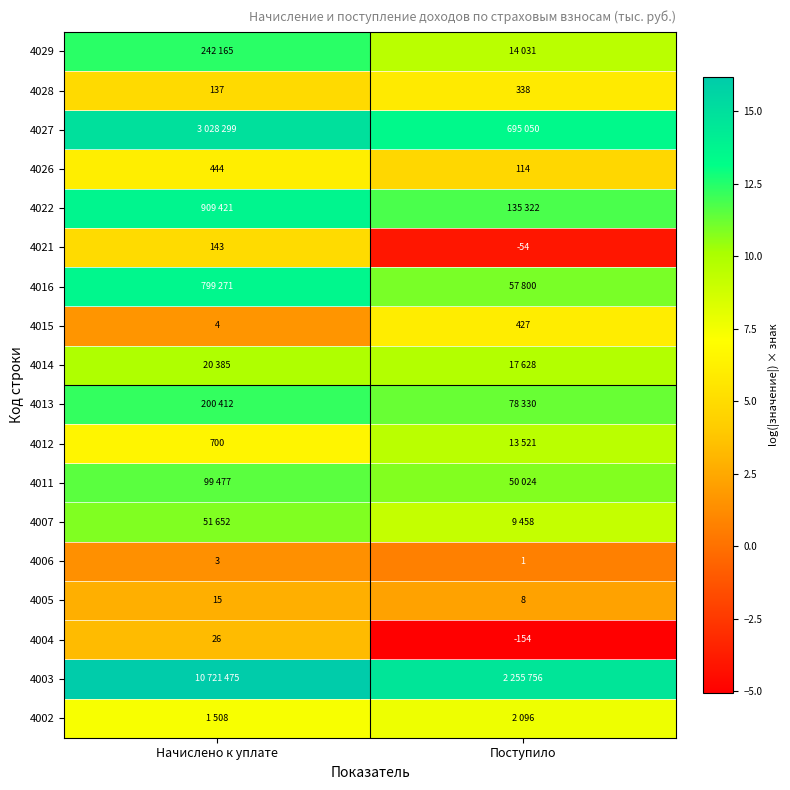

What is the smallest value displayed?

-5.0